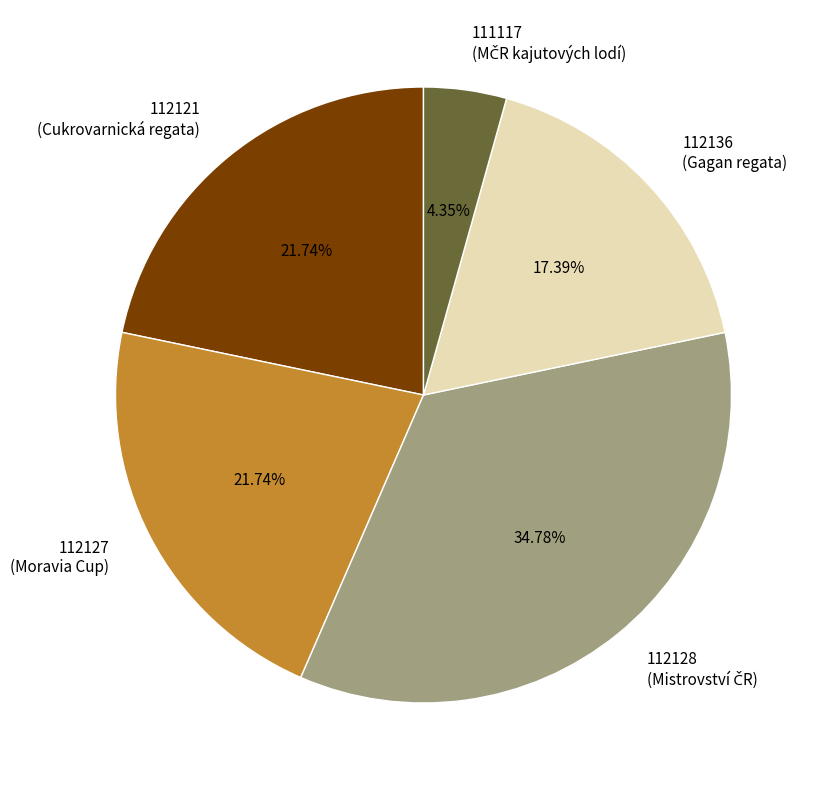

Is there any slice that represents more than half of the pie?

No